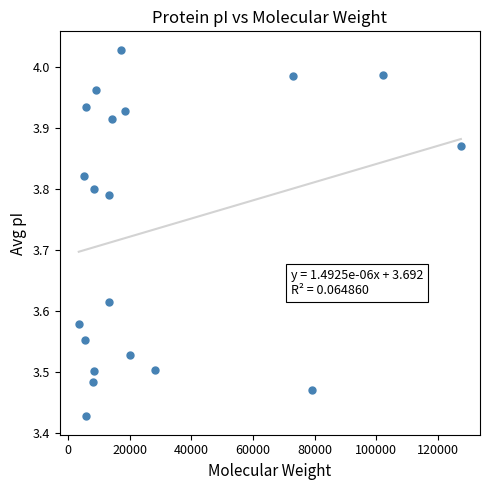

What is the range of X values (max minus min)?

123990.8